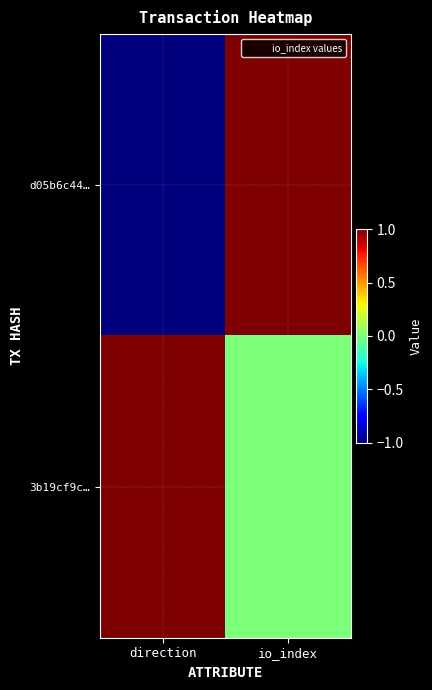

Which series has the largest total across all categories?

3b19cf9c…